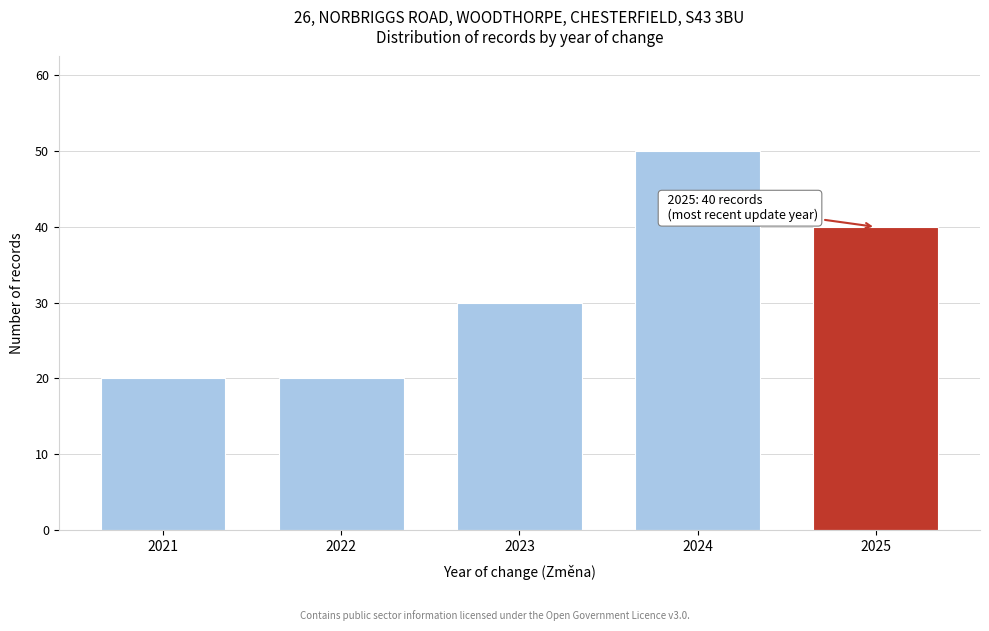

Reading right to left, extract all data points from this chart.

2025=40	2024=50	2023=30	2022=20	2021=20